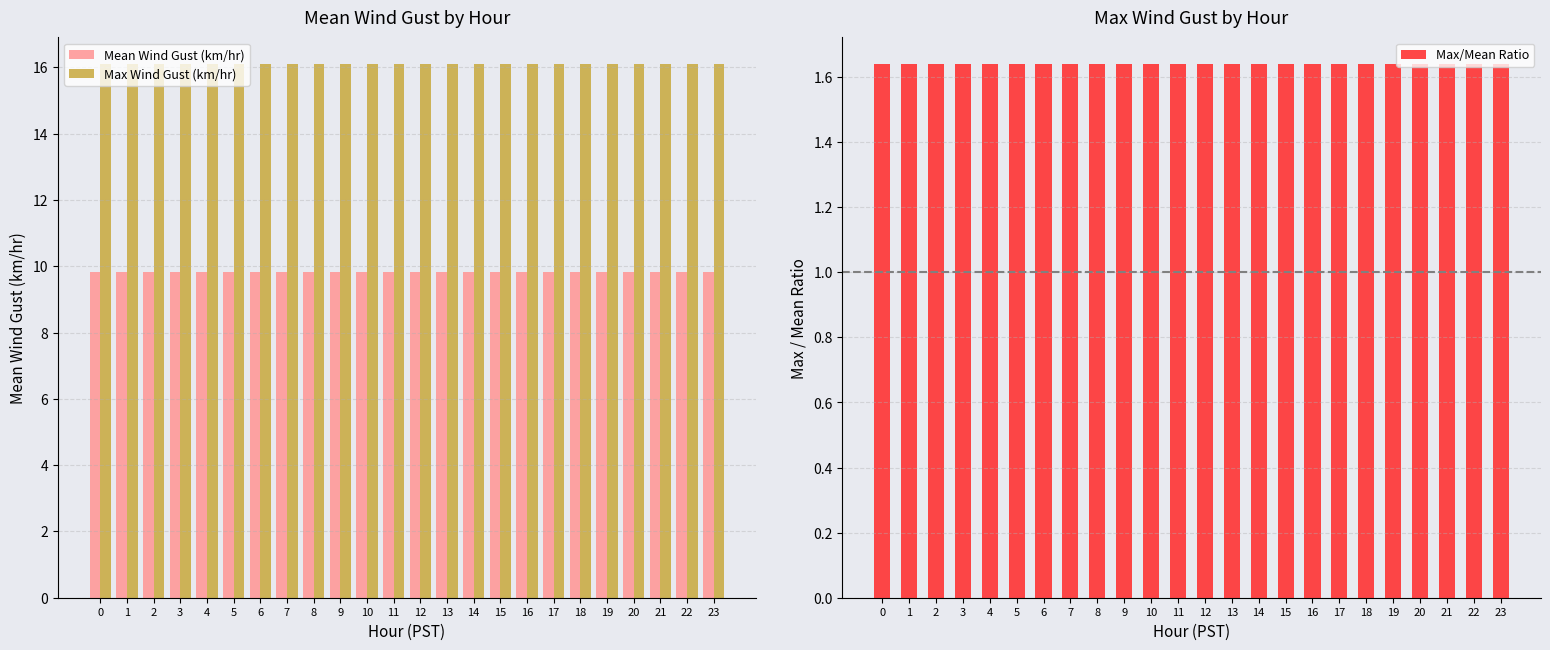

How many bars are there in total?

72